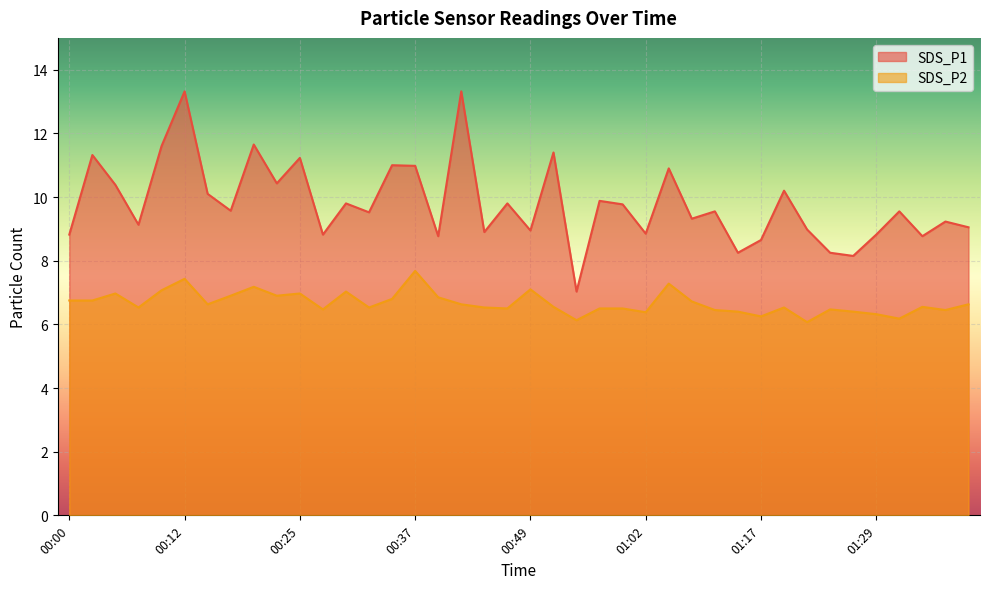

The SDS_P1 series shows 10.9 at 01:04. True or false?

True